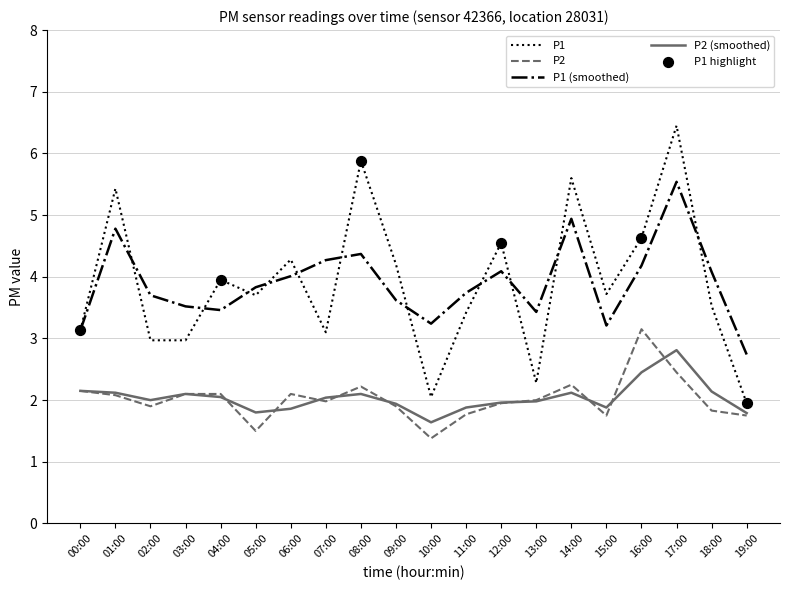

At which category is the sum across all series the highest?

17:00